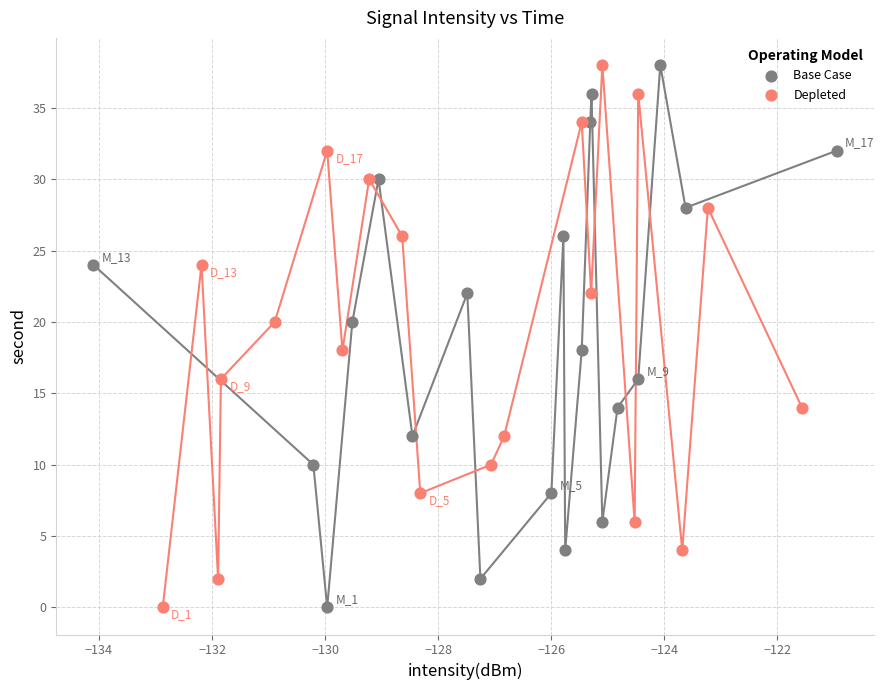

What are all the series names shown in the legend?

Base Case, Depleted